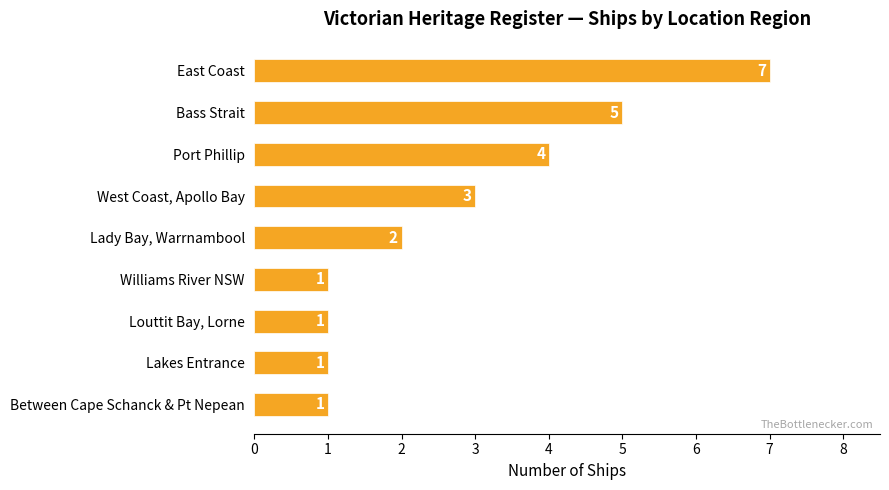

What position from the bottom is Lady Bay, Warrnambool?

5